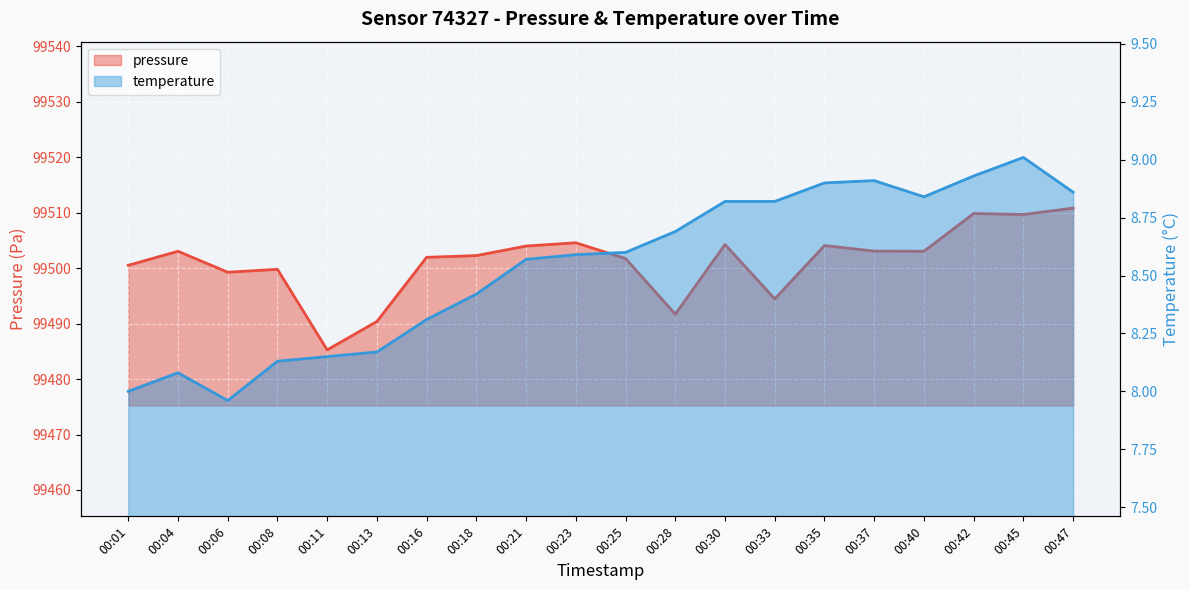

Where is the first local minimum for temperature?

00:06